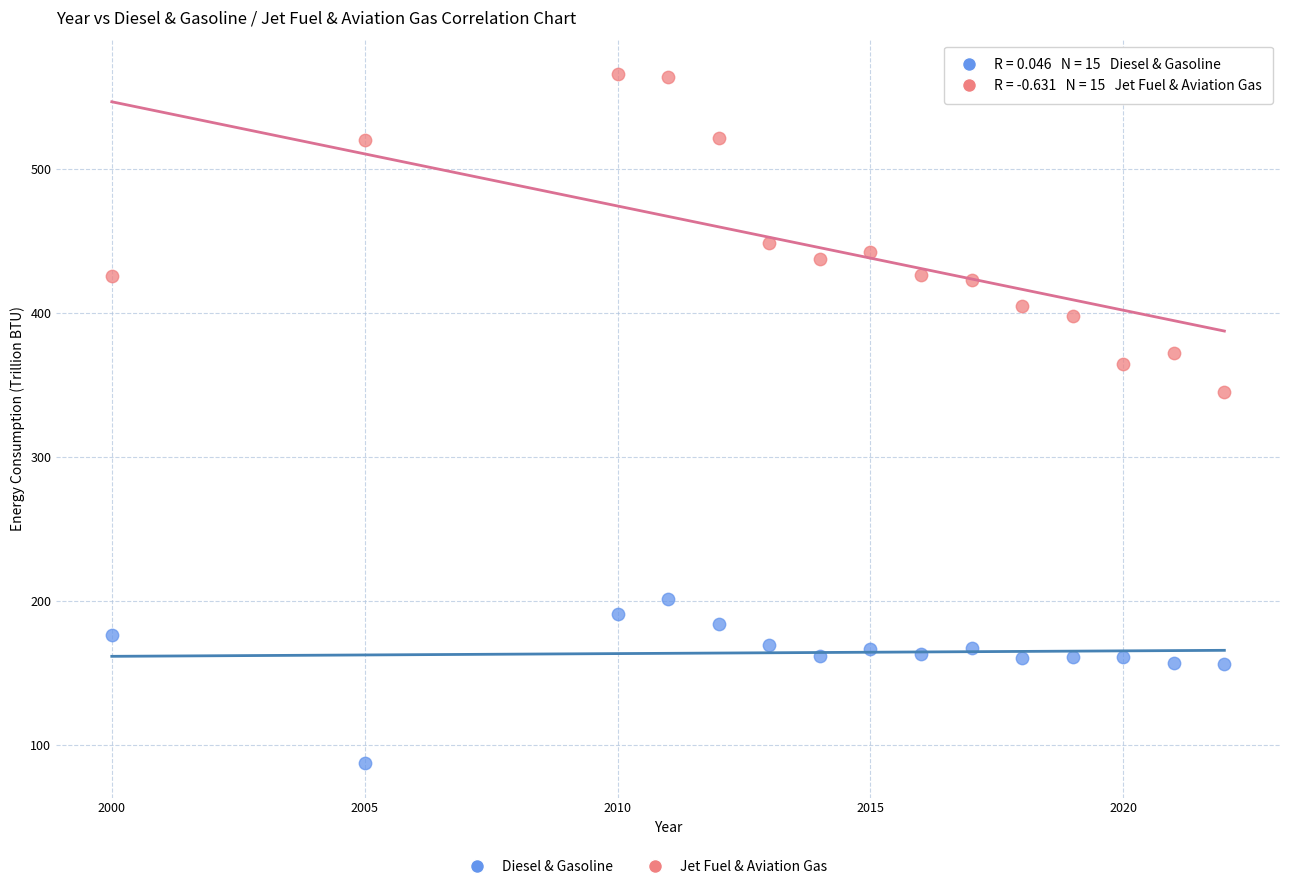

Which series has the widest spread of Y values?

Jet Fuel & Aviation Gas